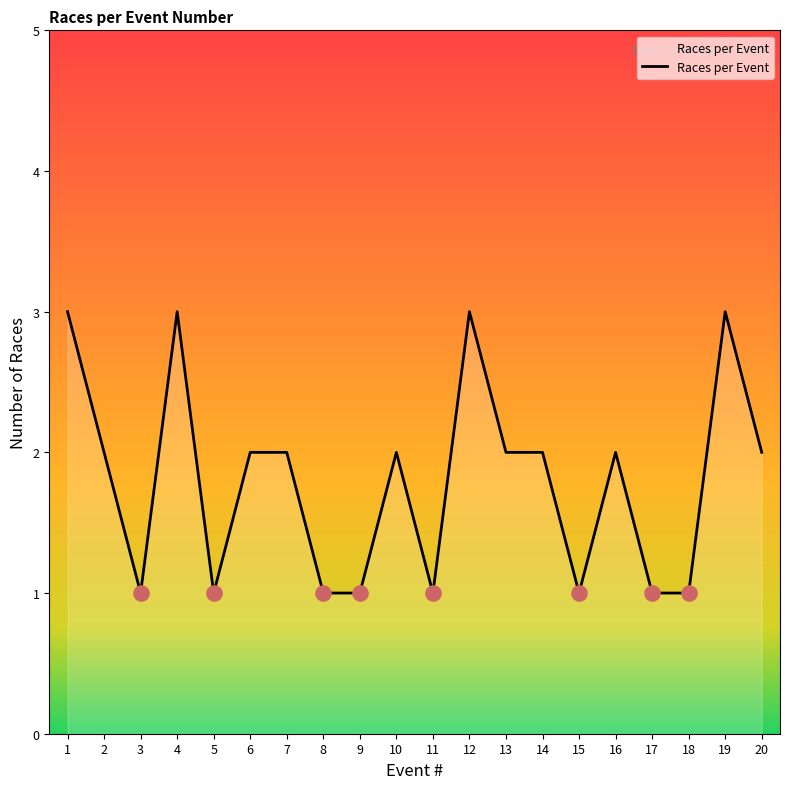

What is the change in value from 17 to 20?

+1